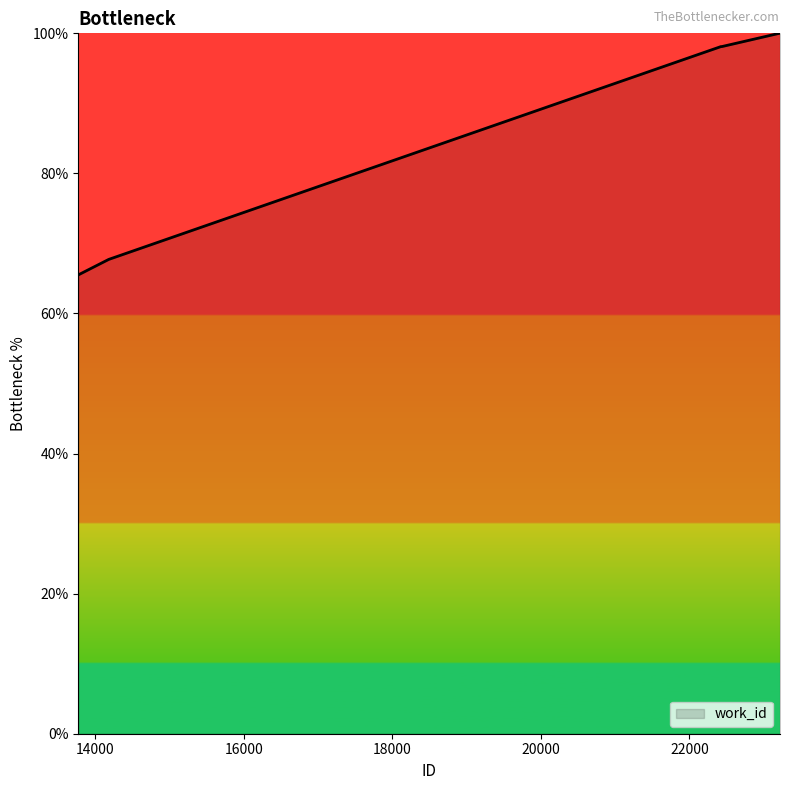

What is the smallest value displayed?

65.5